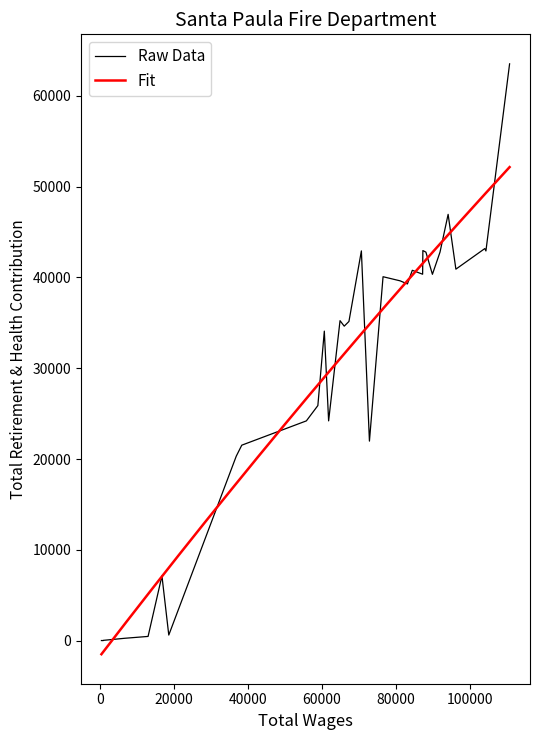

Is this an area chart (filled region under the line)?

No